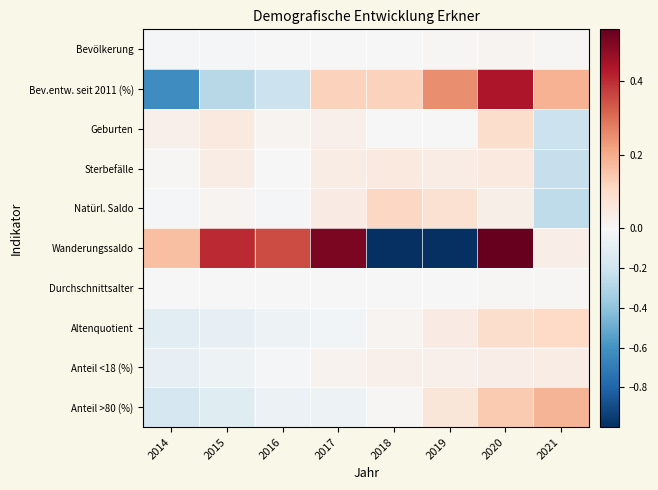

At which category is the sum across all series the highest?

2020